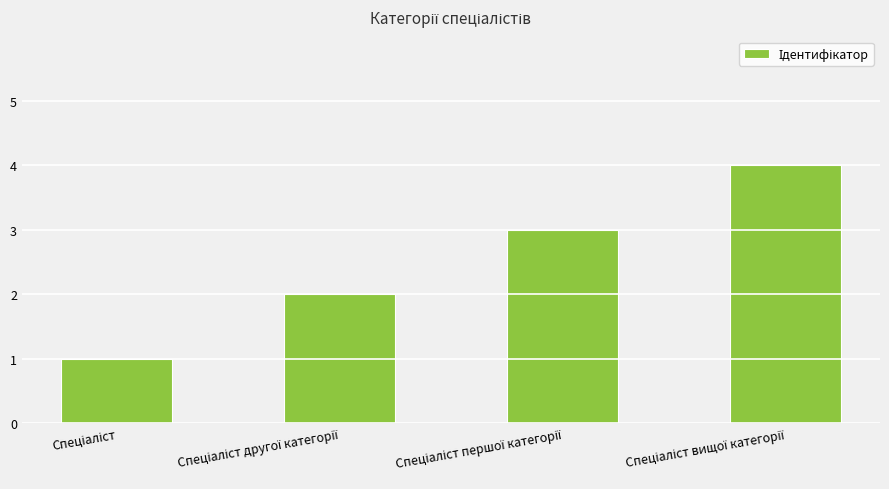

What is the difference between the maximum and minimum values?

3